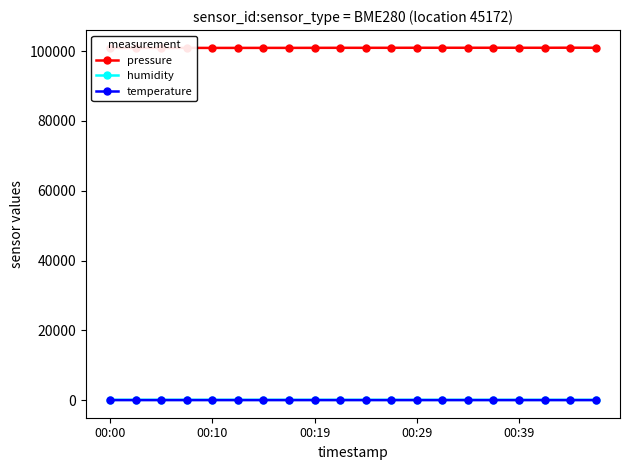

How many values in the humidity series exceed 91?

10